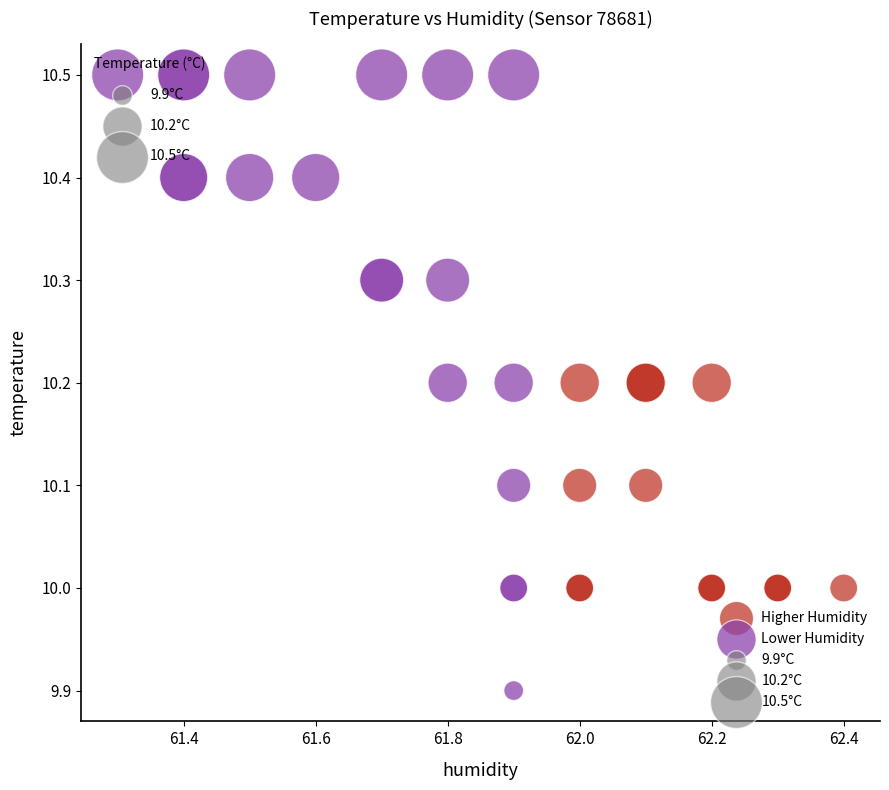

Which series contains the highest Y value?

Lower Humidity